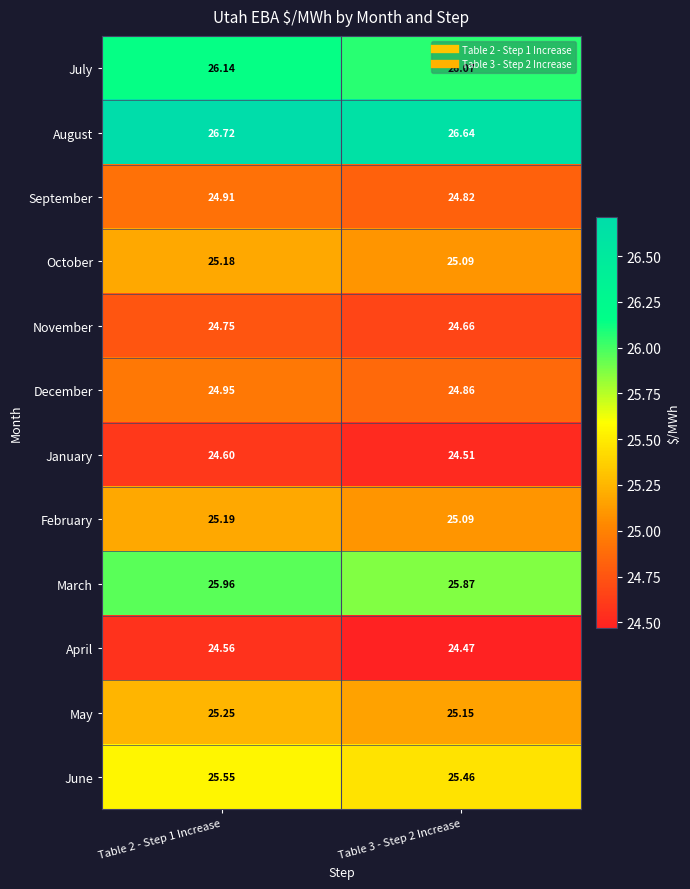

Which series has the largest total across all categories?

August